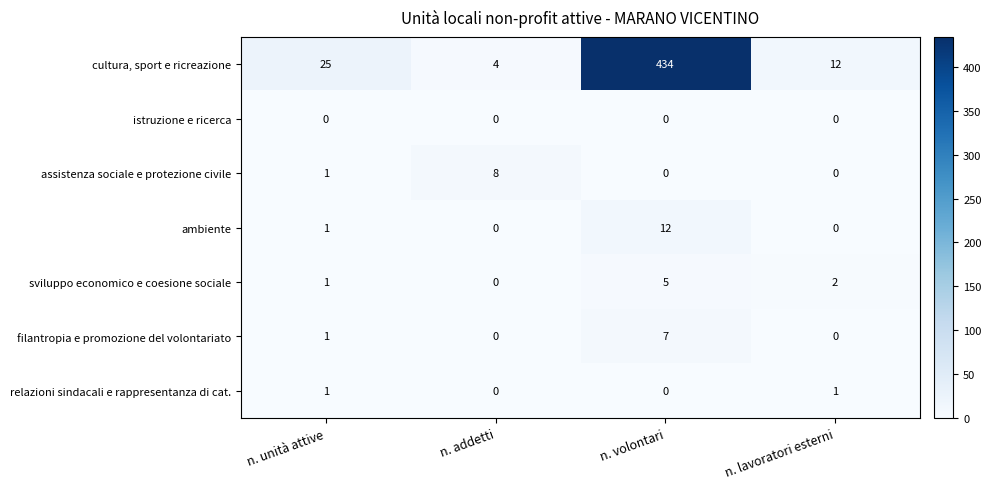

Rank the series by their maximum value, from lowest to highest.

istruzione e ricerca, relazioni sindacali e rappresentanza di cat., sviluppo economico e coesione sociale, filantropia e promozione del volontariato, assistenza sociale e protezione civile, ambiente, cultura, sport e ricreazione